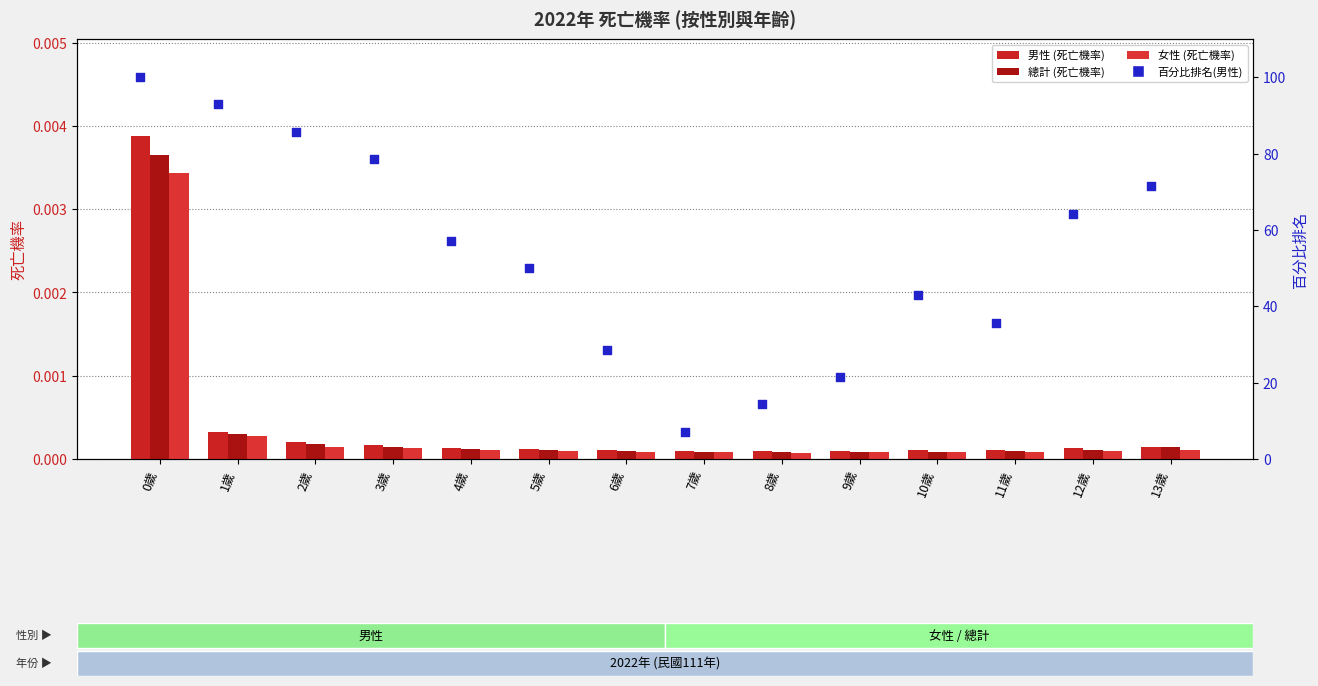

Which series has the largest Y range (max minus min)?

百分比排名(男性)